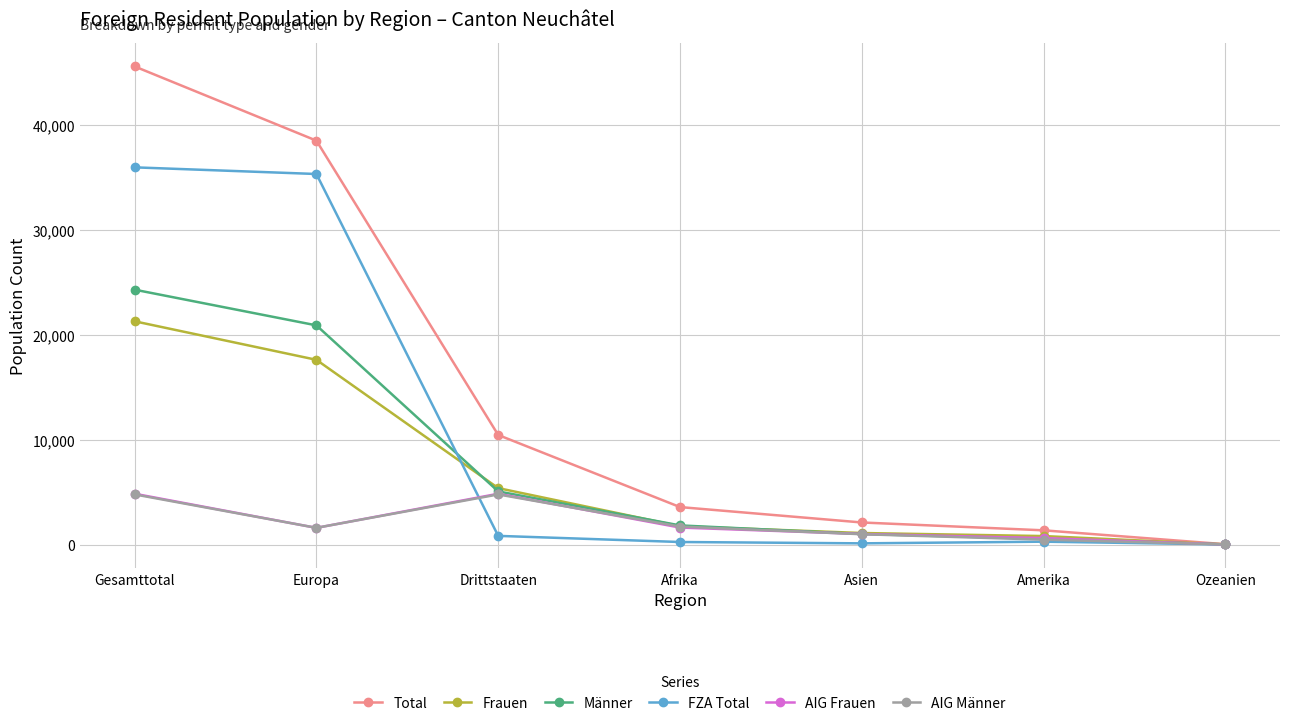

Which series has the largest total across all categories?

Total